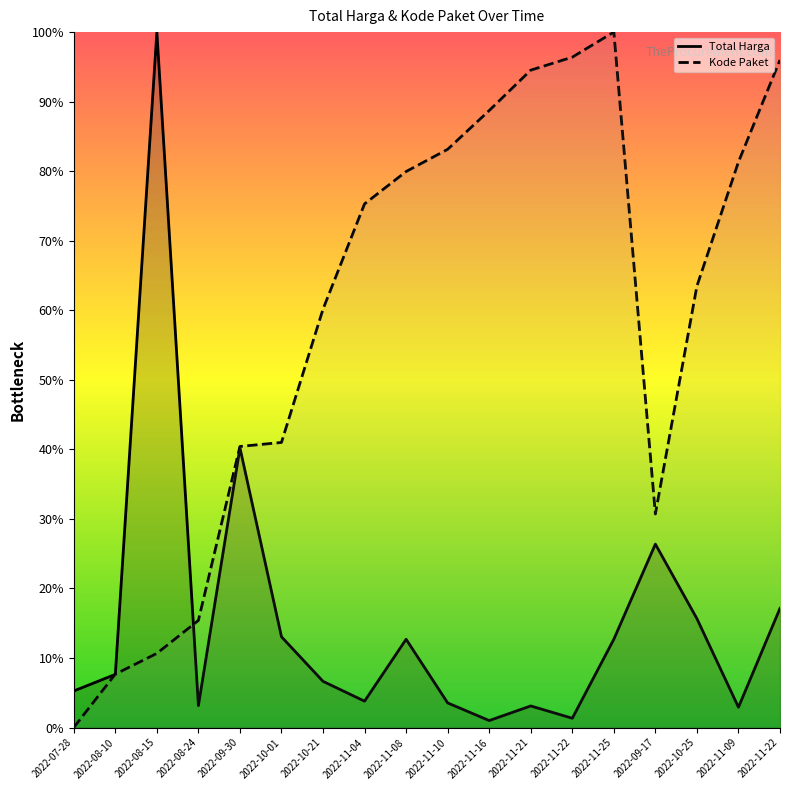

The value of Total Harga at 2022-11-25 is 12.7. True or false?

True